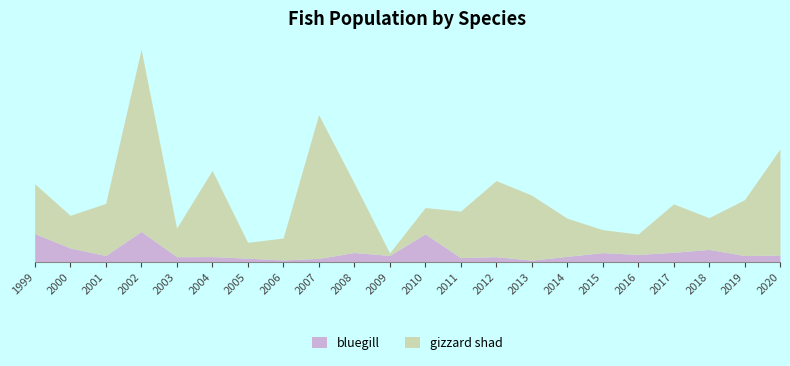

Reading left to right, extract all data points from this chart.

bluegill: 1999=8345	2000=4089	2001=1862	2002=8978	2003=1495	2004=1529	2005=1056	2006=546	2007=1003	2008=2744	2009=1890	2010=8250	2011=1227	2012=1515	2013=482	2014=1596	2015=2712	2016=2173	2017=2800	2018=3659	2019=1838	2020=1985
gizzard shad: 1999=14753	2000=9648	2001=15395	2002=53861	2003=8461	2004=25491	2005=4695	2006=6478	2007=42514	2008=20598	2009=735	2010=7778	2011=13772	2012=22497	2013=19229	2014=11303	2015=6789	2016=6037	2017=14323	2018=9383	2019=16547	2020=31421